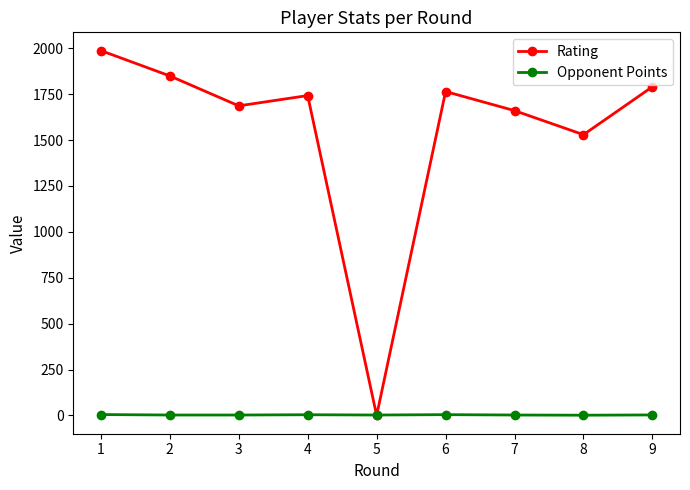

What are all the series names shown in the legend?

Rating, Opponent Points